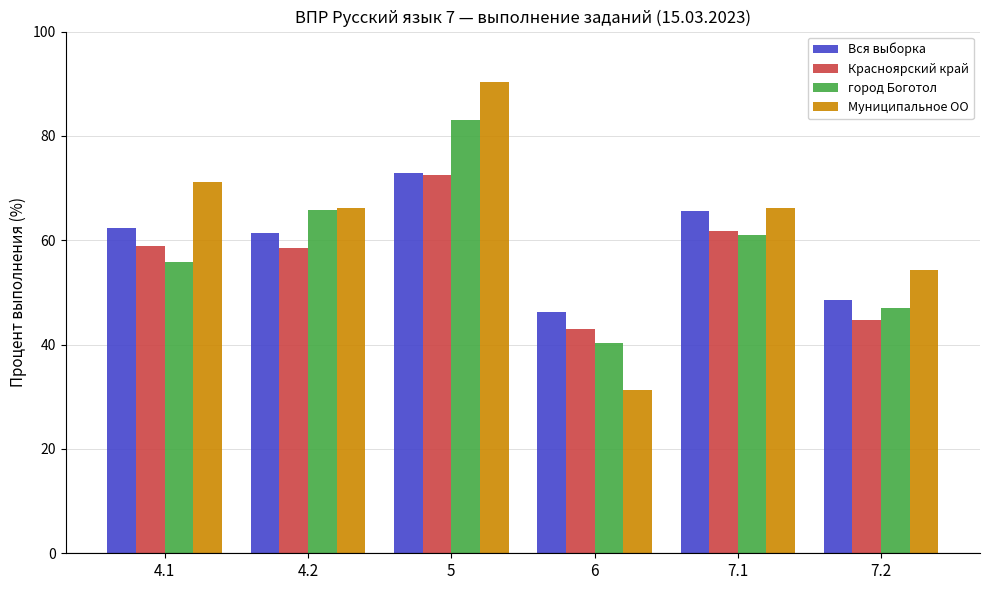

List the labels in order of город Боготол value, largest first.

5, 4.2, 7.1, 4.1, 7.2, 6